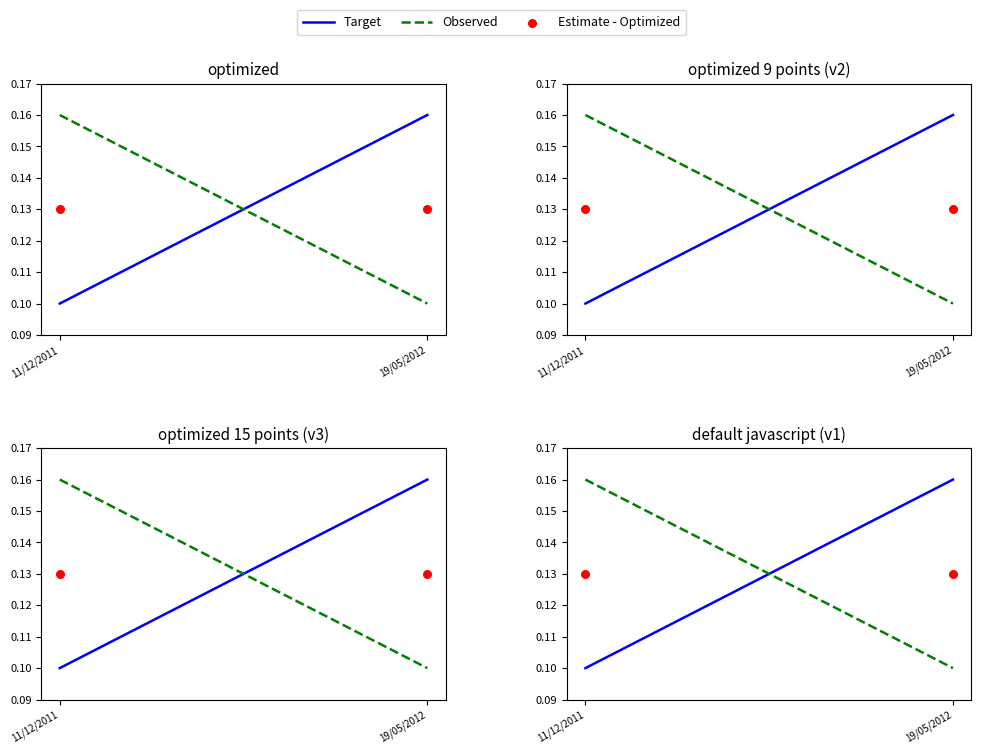

What are all the series names shown in the legend?

Target, Observed, Estimate - Optimized